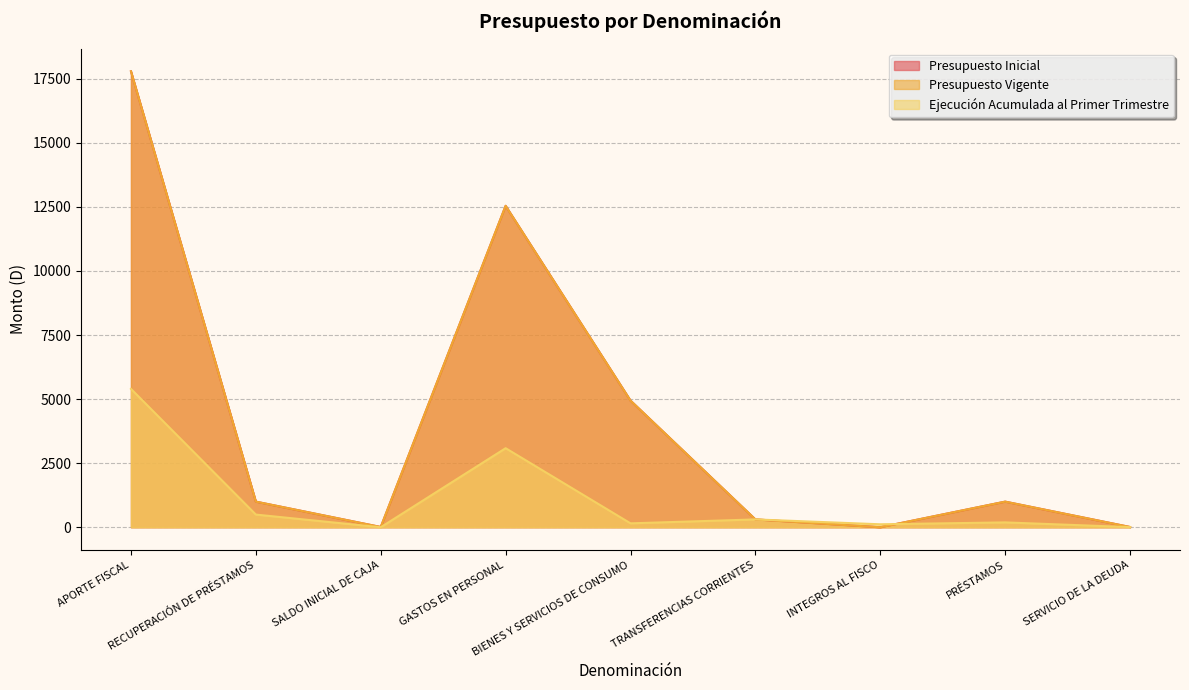

The value of Ejecución Acumulada al Primer Trimestre at INTEGROS AL FISCO is 116. True or false?

True